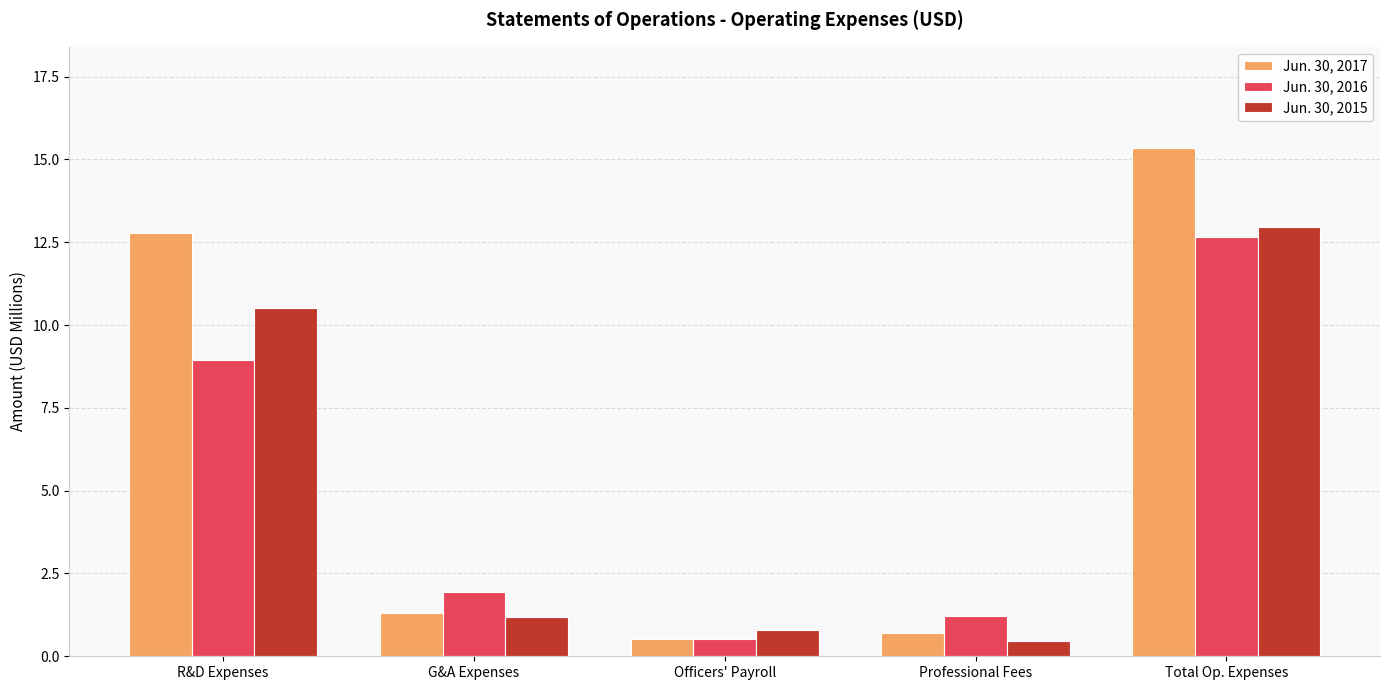

The Jun. 30, 2015 series shows 13.0 at Total Op. Expenses. True or false?

True